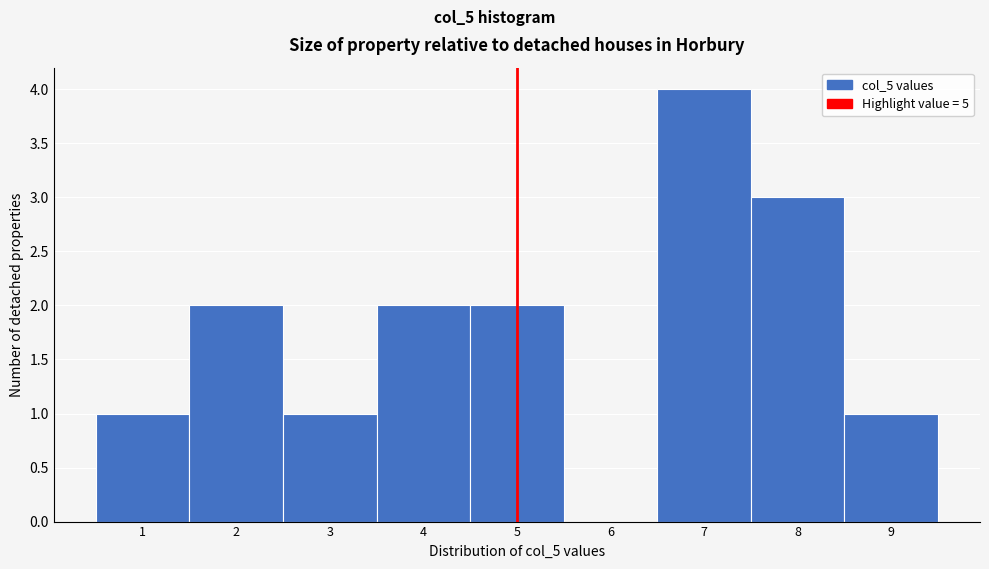

Reading left to right, transcribe this chart: for each bar, give the range it covers on the x-axis and its height. The values are not printed on the chart, so give them approximately, as read against the axis.

0.5 to 1.5: 1
1.5 to 2.5: 2
2.5 to 3.5: 1
3.5 to 4.5: 2
4.5 to 5.5: 2
5.5 to 6.5: 0
6.5 to 7.5: 4
7.5 to 8.5: 3
8.5 to 9.5: 1